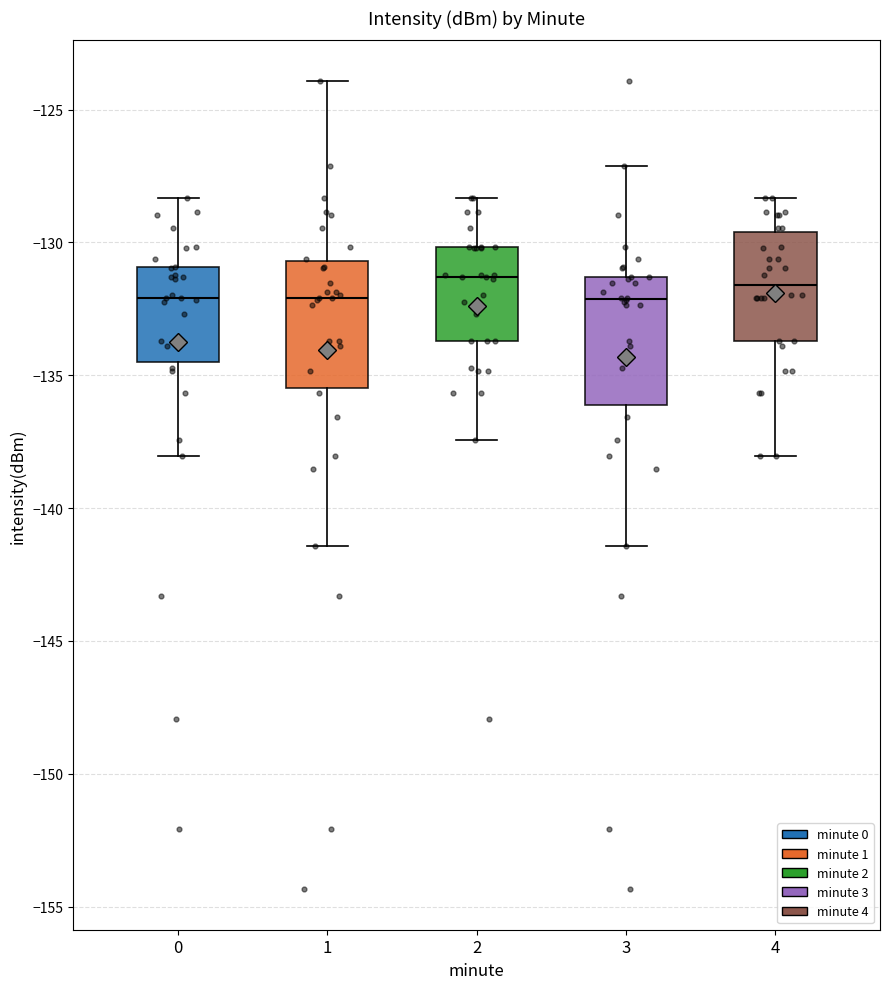

Reading left to right, transcribe this box plot: for each box, give where its median line is, the range the box spans, and where its two whiskers end, as read against the y-axis. The values are not printed on the chart, so give them approximately, as read against the axis.

0: median -132.0, box -134.5 to -131.0, whiskers -138.0 to -128.5
1: median -132.0, box -135.5 to -130.5, whiskers -141.5 to -124.0
2: median -131.5, box -133.5 to -130.0, whiskers -137.5 to -128.5
3: median -132.0, box -136.0 to -131.5, whiskers -141.5 to -127.0
4: median -131.5, box -133.5 to -129.5, whiskers -138.0 to -128.5